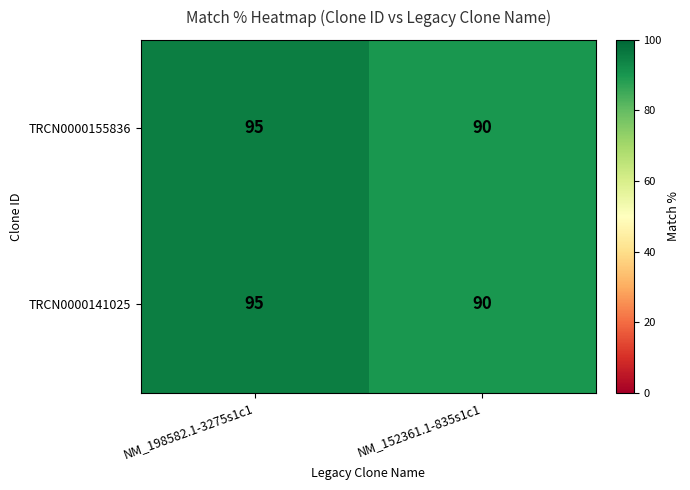

True or false: TRCN0000141025 has a value of 133 at NM_198582.1-3275s1c1.

False